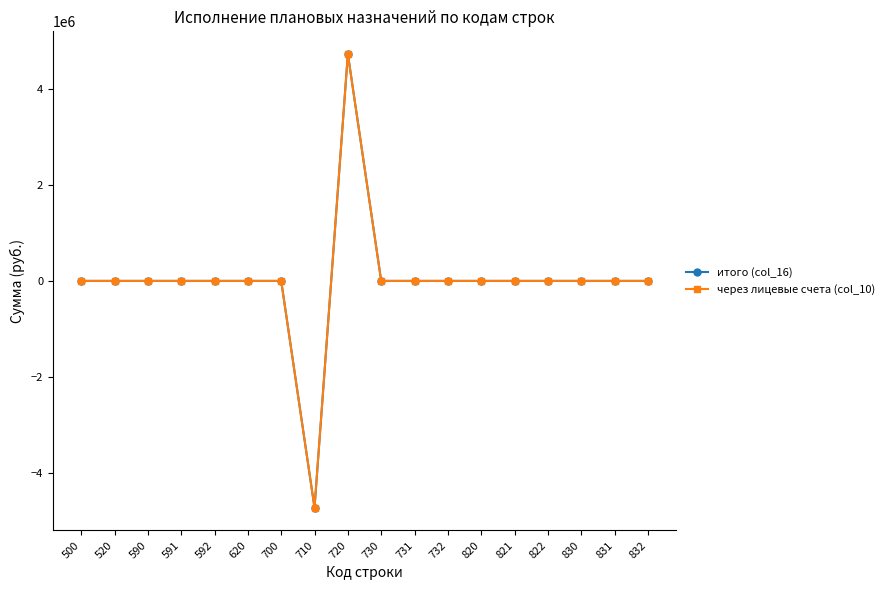

Does the chart have visible grid lines?

No